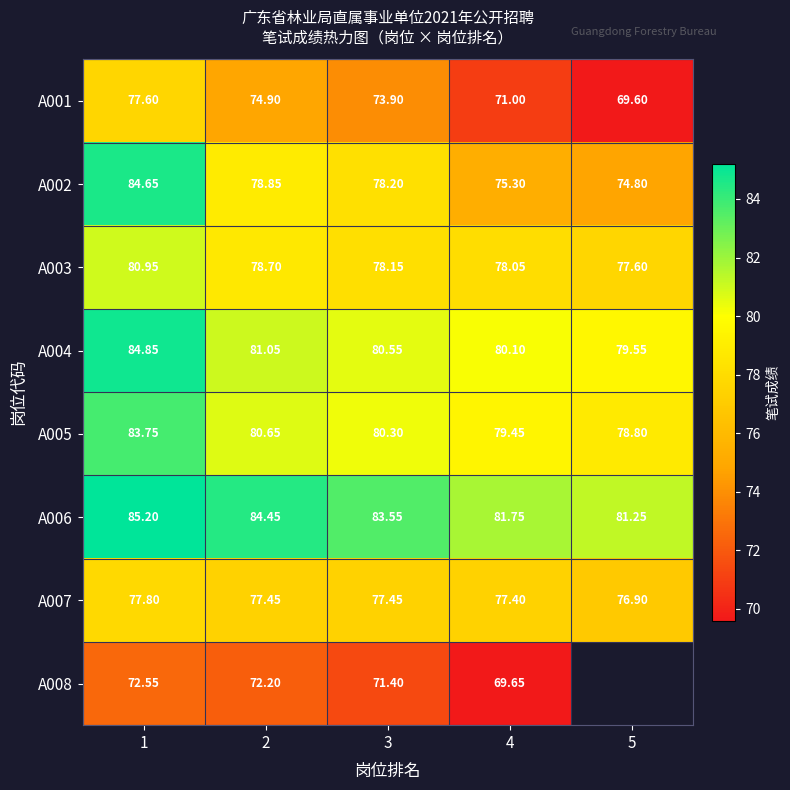

Which series has the widest spread of values?

A002